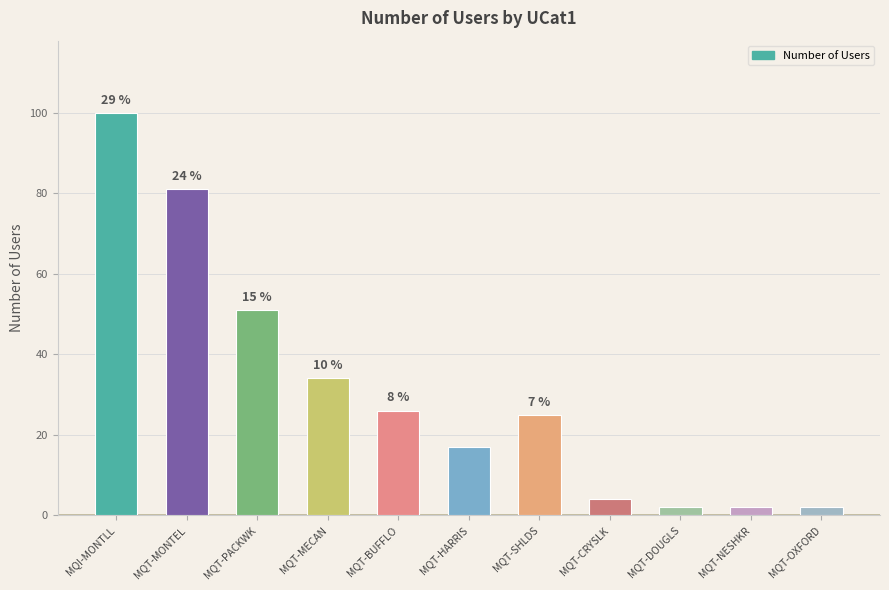

What is the difference between the values at MQT-MONTEL and MQT-MECAN?

47